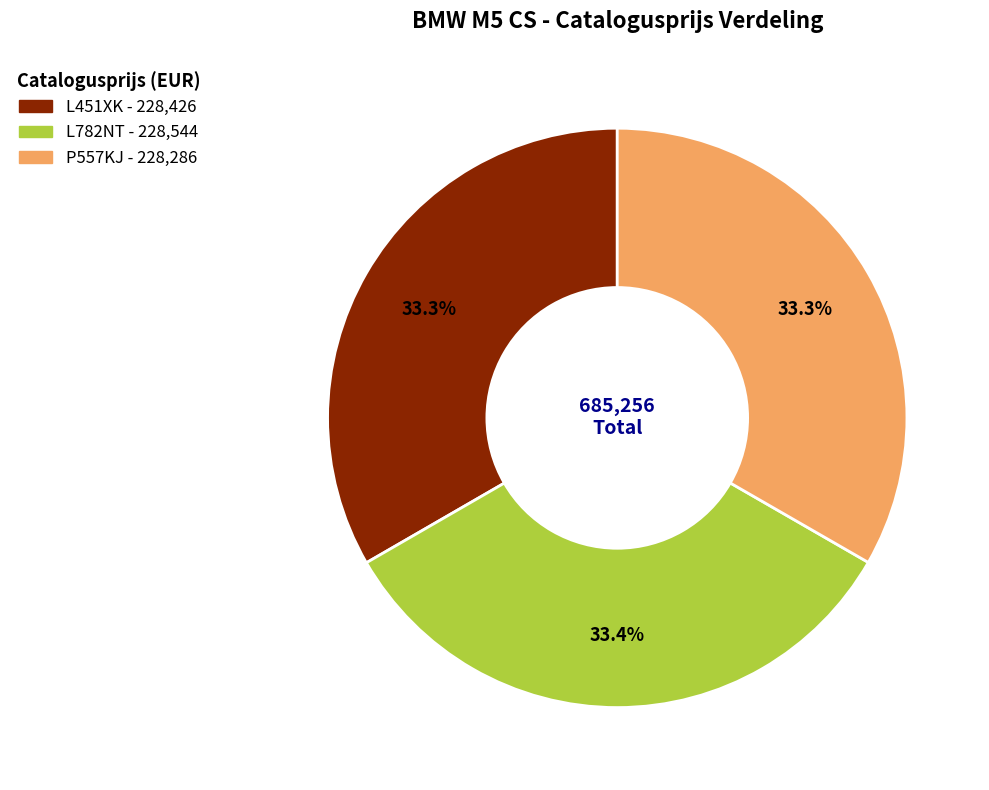

The P557KJ slice represents 23% of the pie. True or false?

False